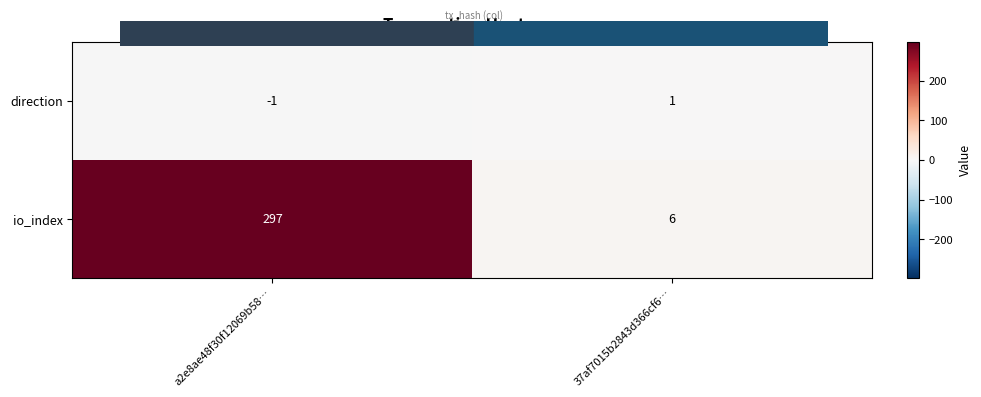

What is the total value across all series at 37af7015b2843d366cf6…?

7